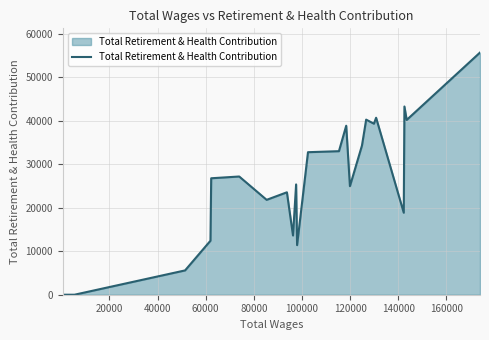

What is the difference between the maximum and second lowest values?

55709